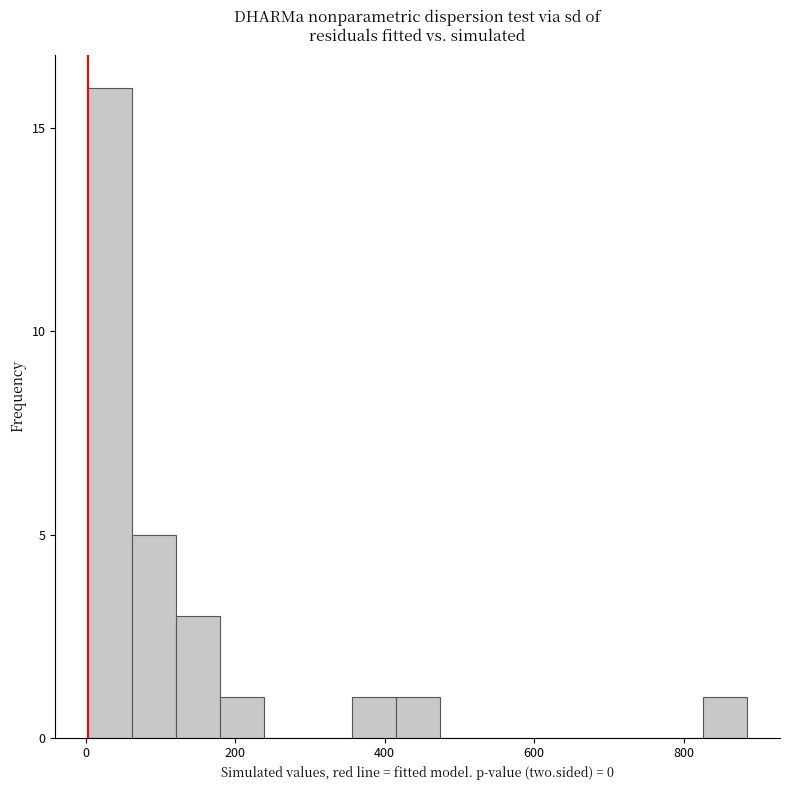

Read against the x-axis, roughly where is the centre of the tallest bar?

40